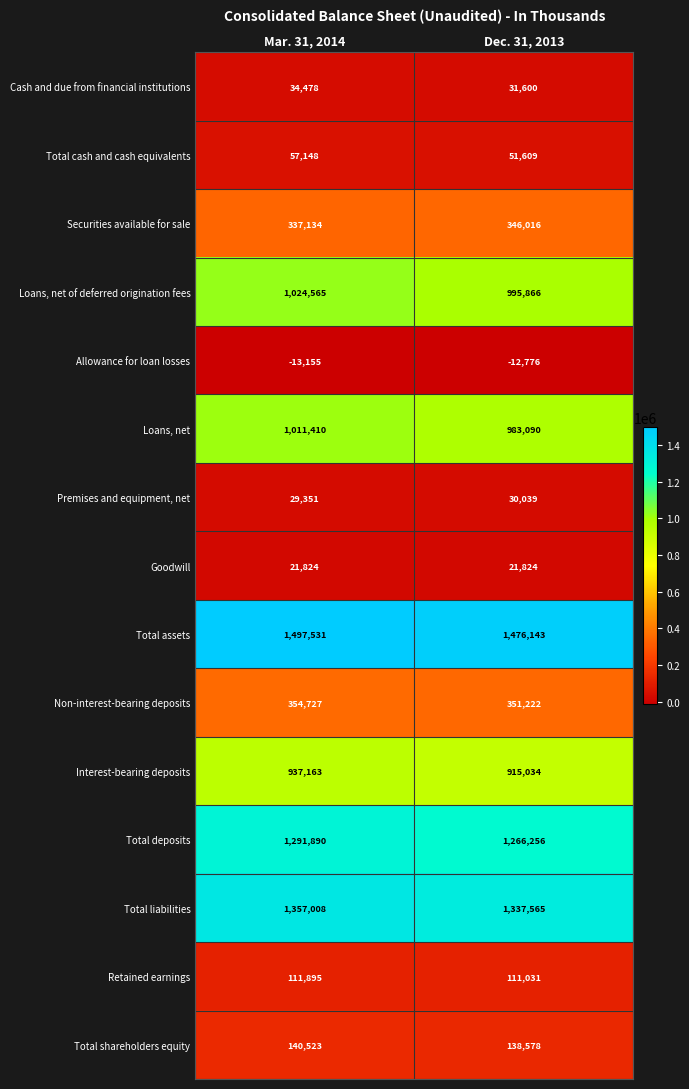

Where is Interest-bearing deposits nearest to the value 926098?

Dec. 31, 2013